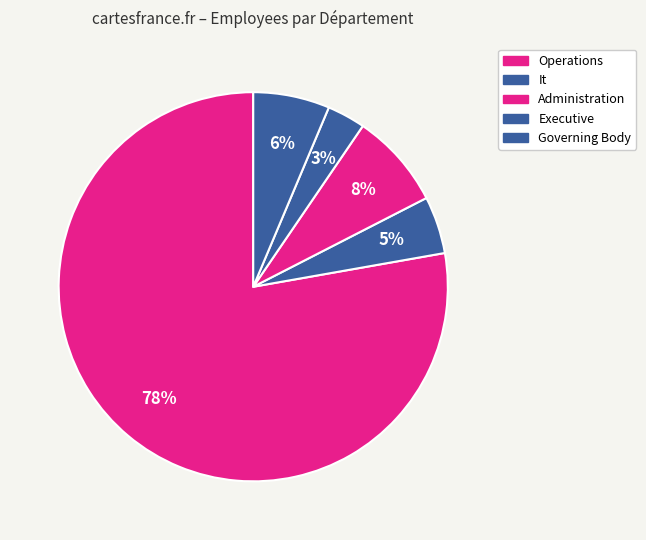

The Administration slice represents 14% of the pie. True or false?

False